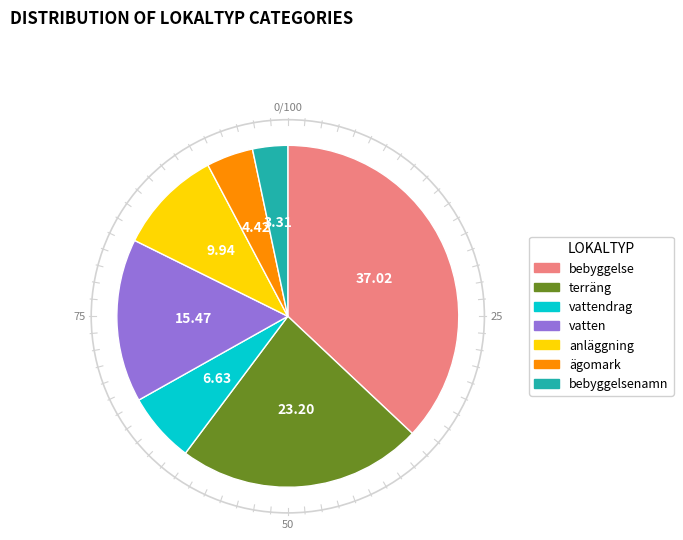

Does any single category account for the majority?

No